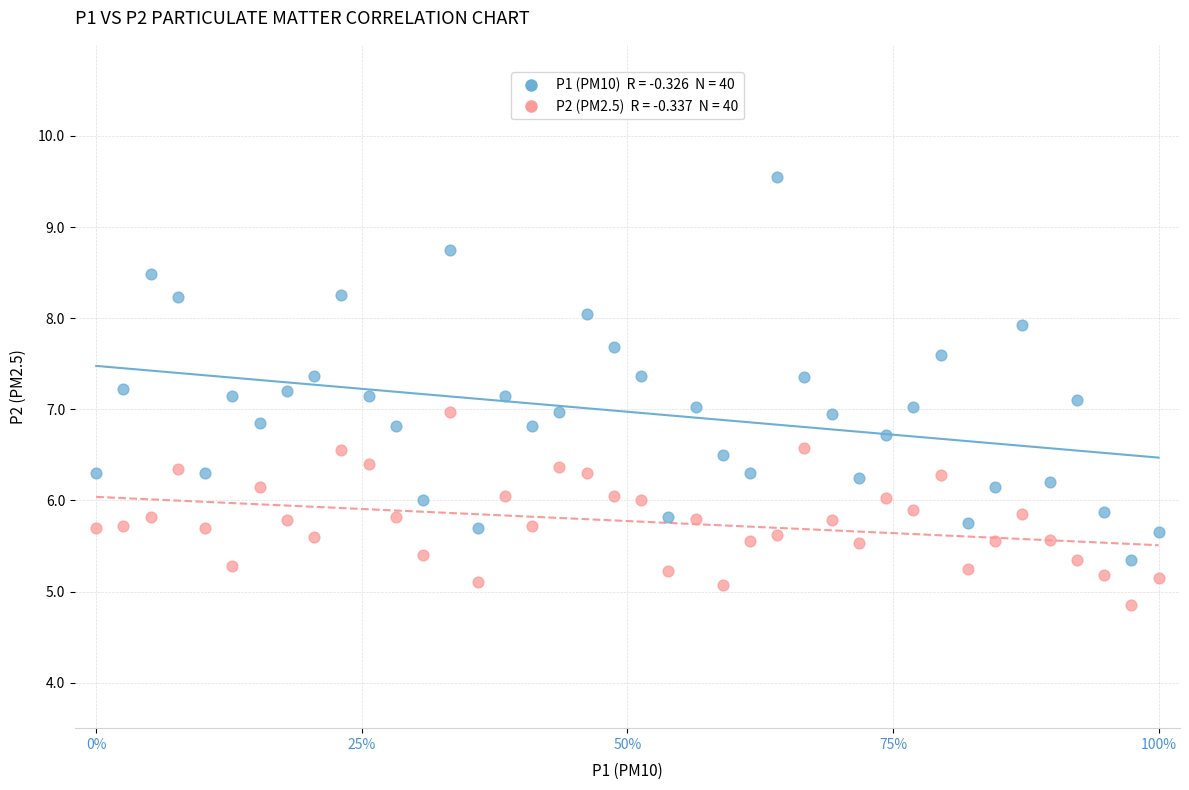

Across all data points, what is the range of X values (max minus min)?

1.0